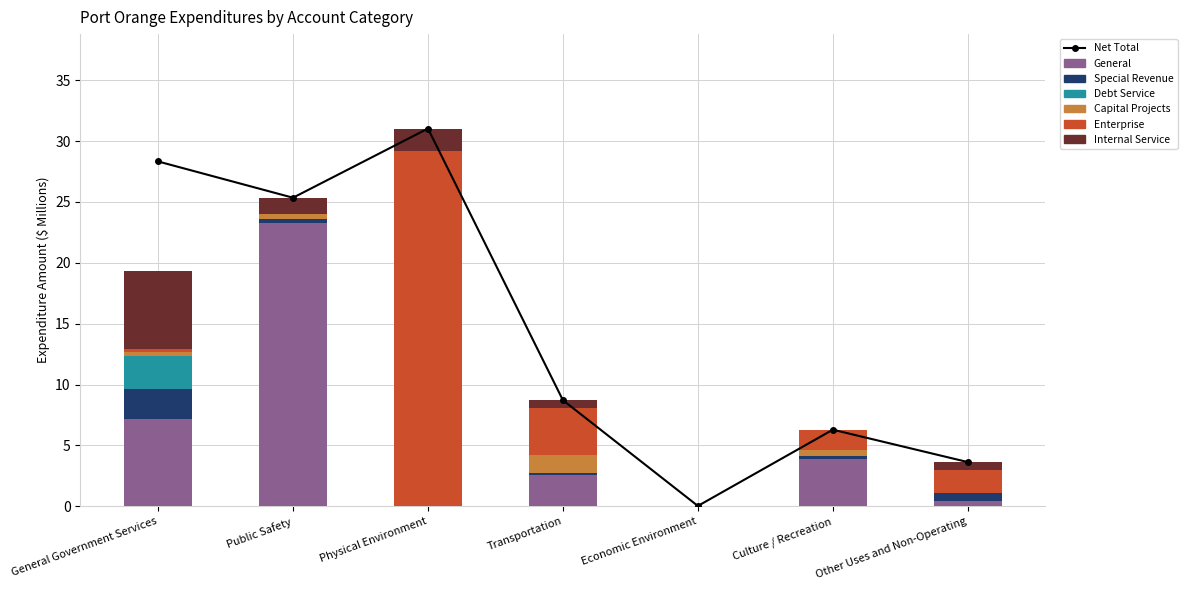

At which category is the sum across all series the highest?

Physical Environment